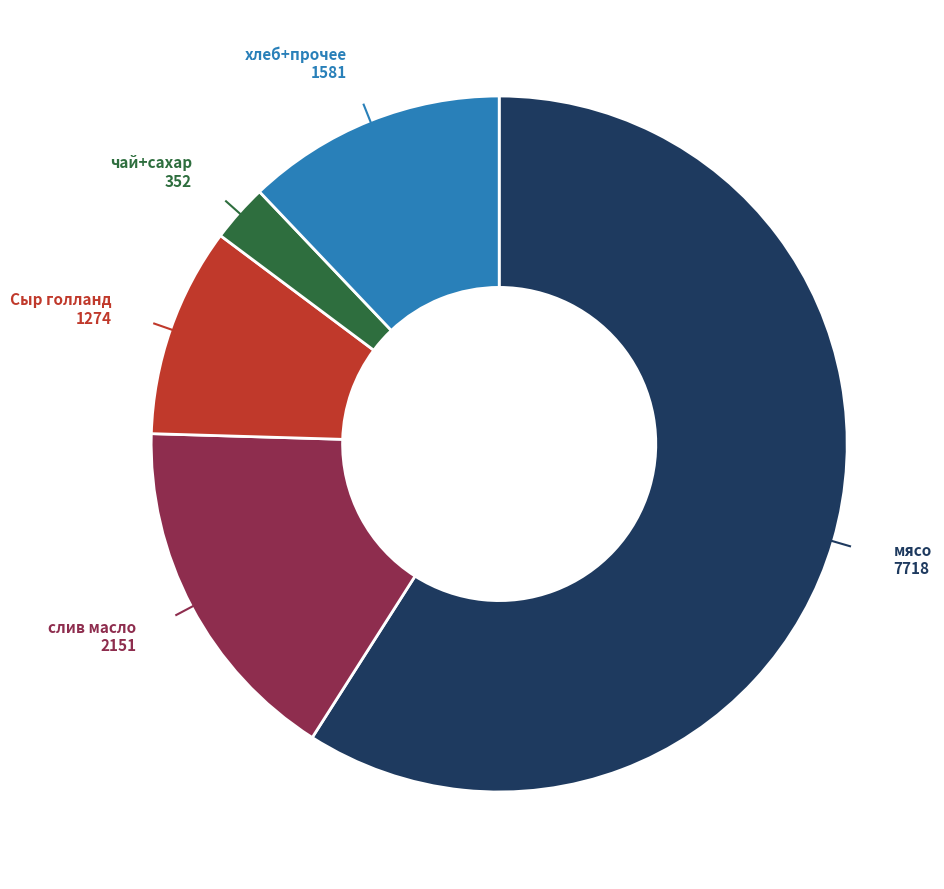

Which category has the biggest portion of the pie?

мясо